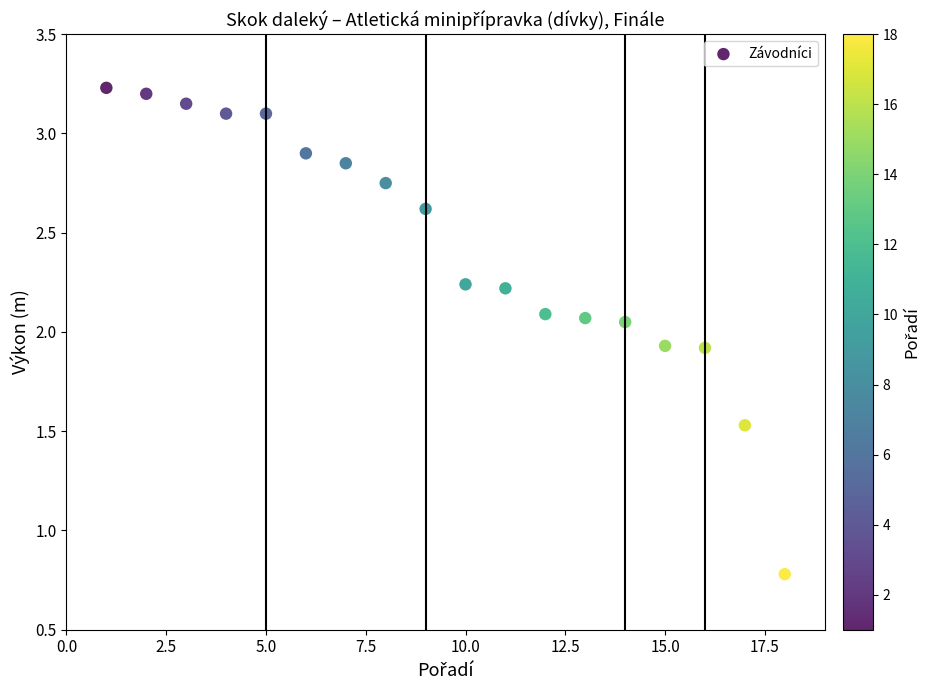

What is the range of X values (max minus min)?

17.0